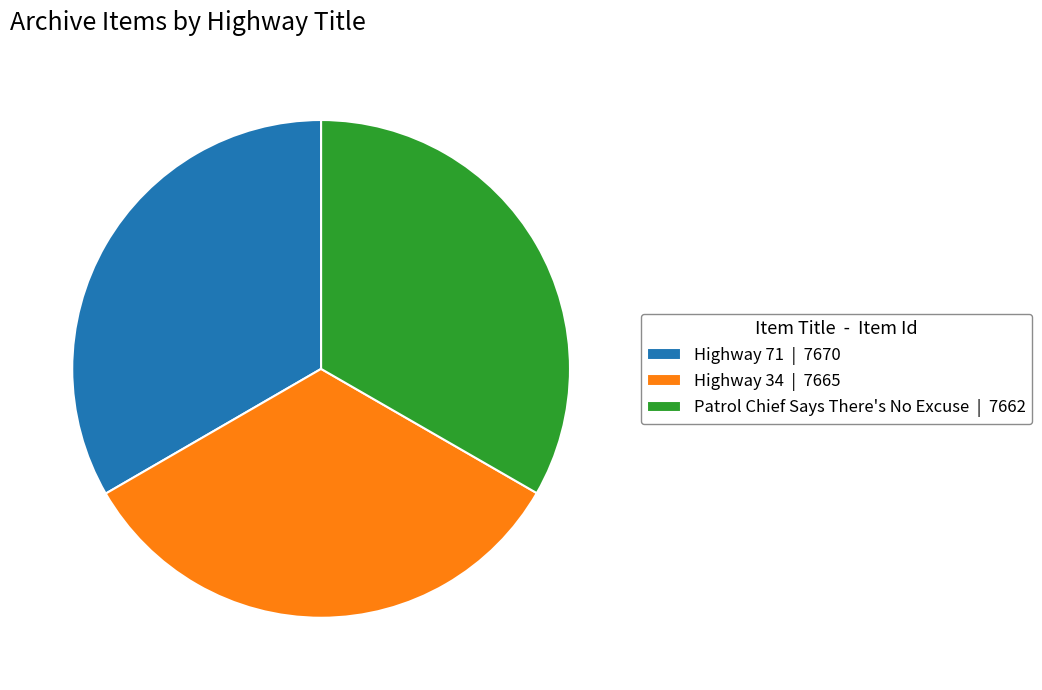

Is it true that Highway 34 is 33% of the pie?

True